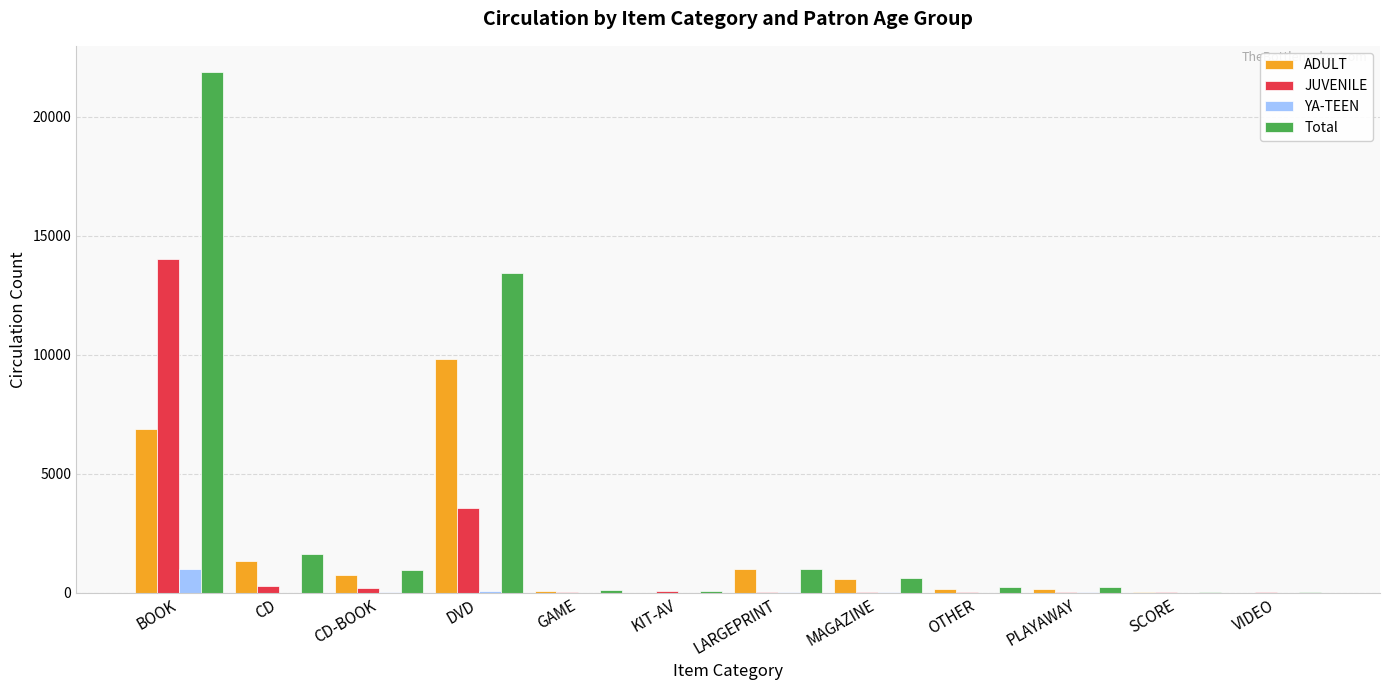

Between CD-BOOK and PLAYAWAY, which series saw the biggest shift?

Total